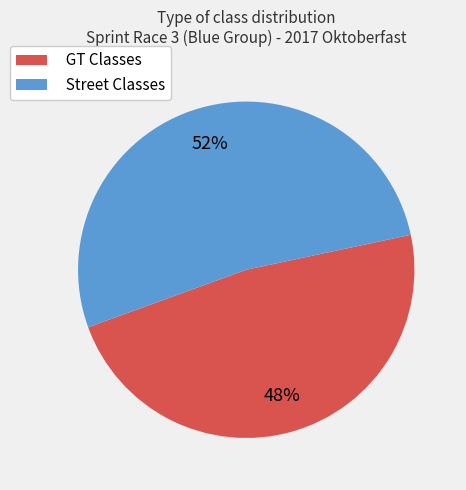

Is there any slice that represents more than half of the pie?

Yes